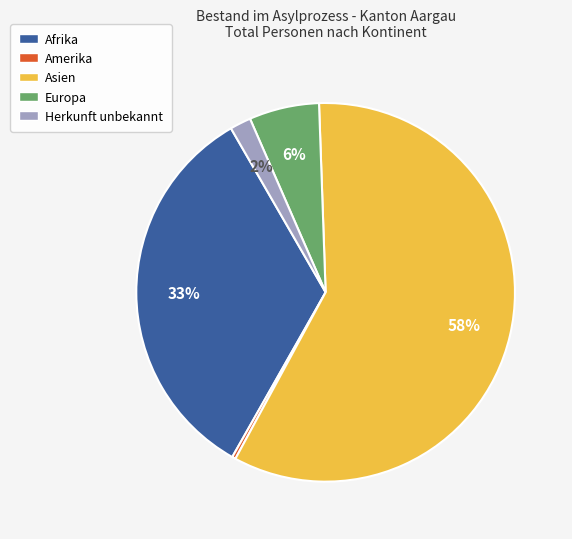

What percentage is the Europa slice, to the nearest percent?

6%